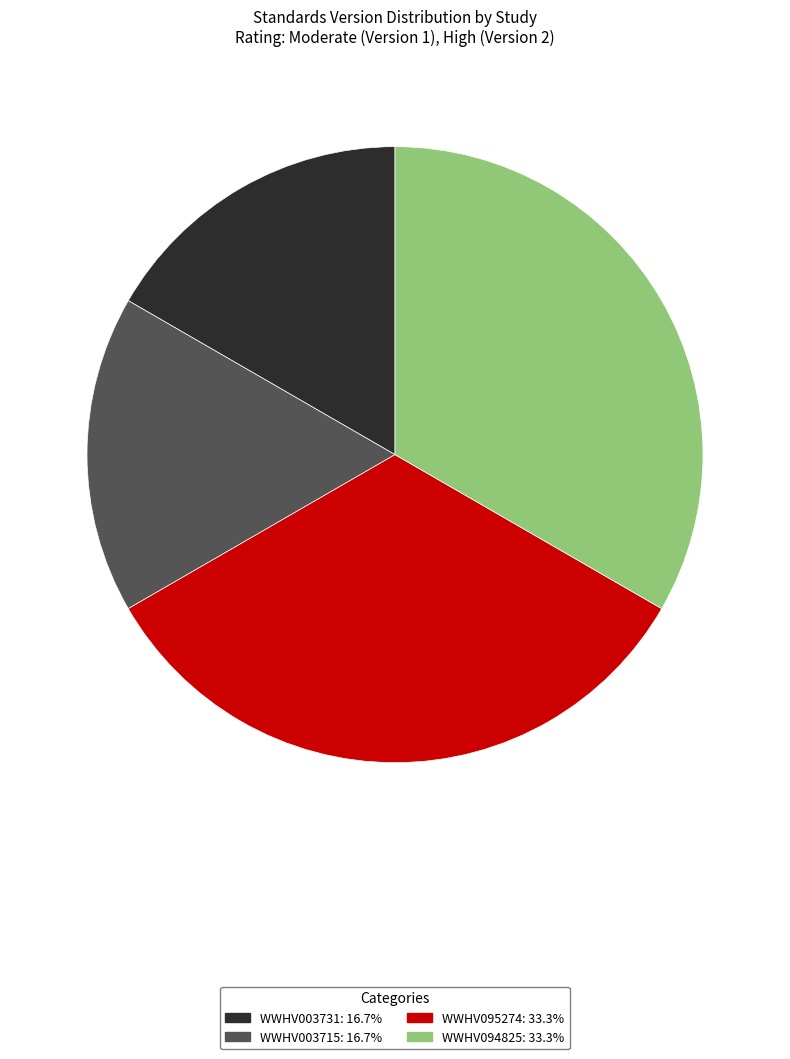

What is the ratio of the value at WWHV003731: 16.7% to the value at WWHV003715: 16.7%?

1.0